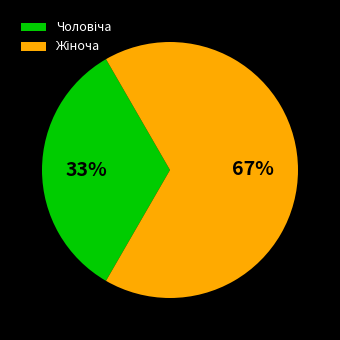

Count the number of slices in the pie.

2